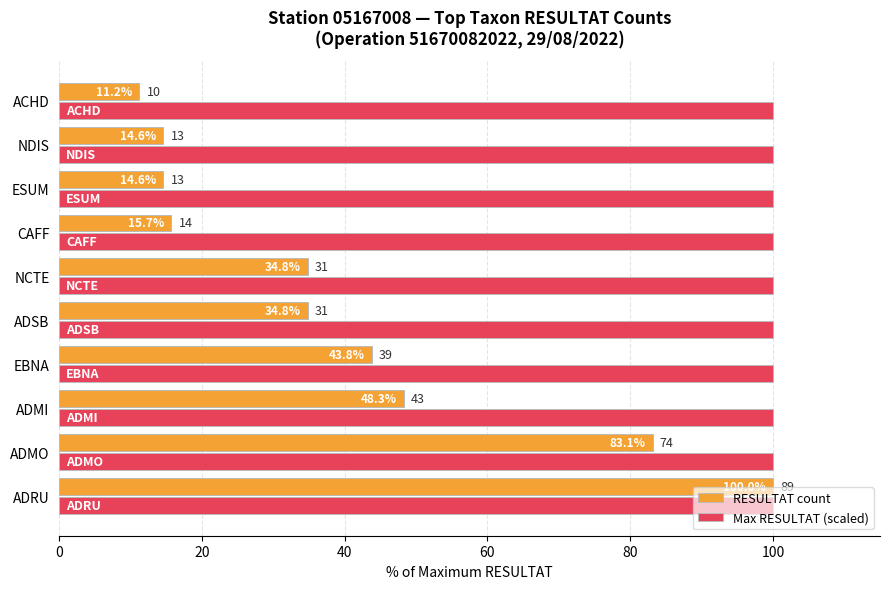

Which series has the largest total across all categories?

Max RESULTAT (scaled)